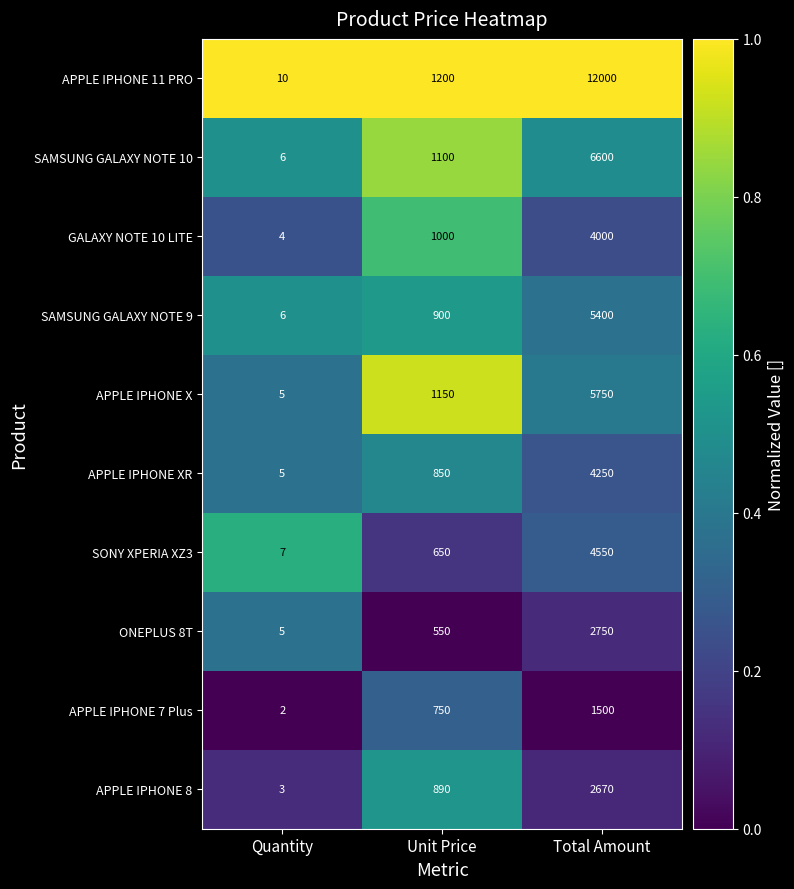

What is the minimum value for GALAXY NOTE 10 LITE?

4